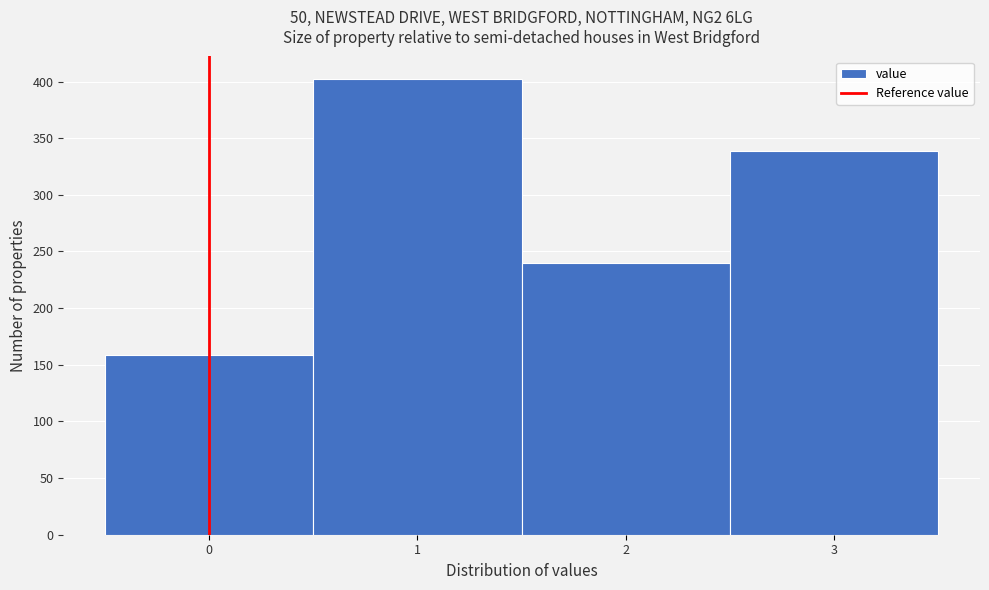

What is the height of the bar covering 1.5 to 2.5 on the x-axis? The values are not printed on the chart, so give them approximately, as read against the axis.

240